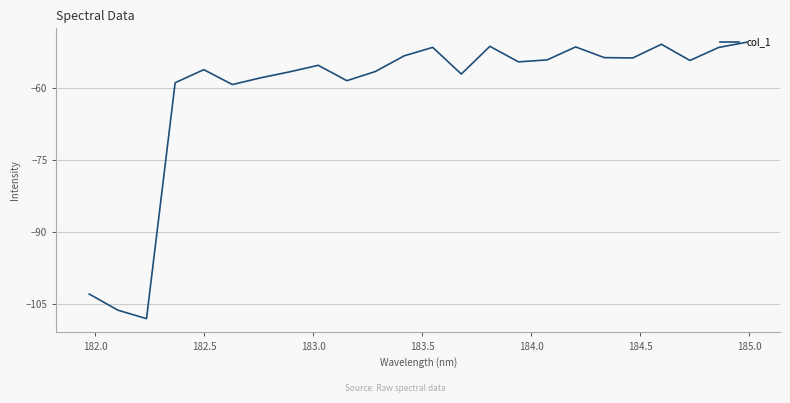

What is the minimum value shown in the chart?

-108.1